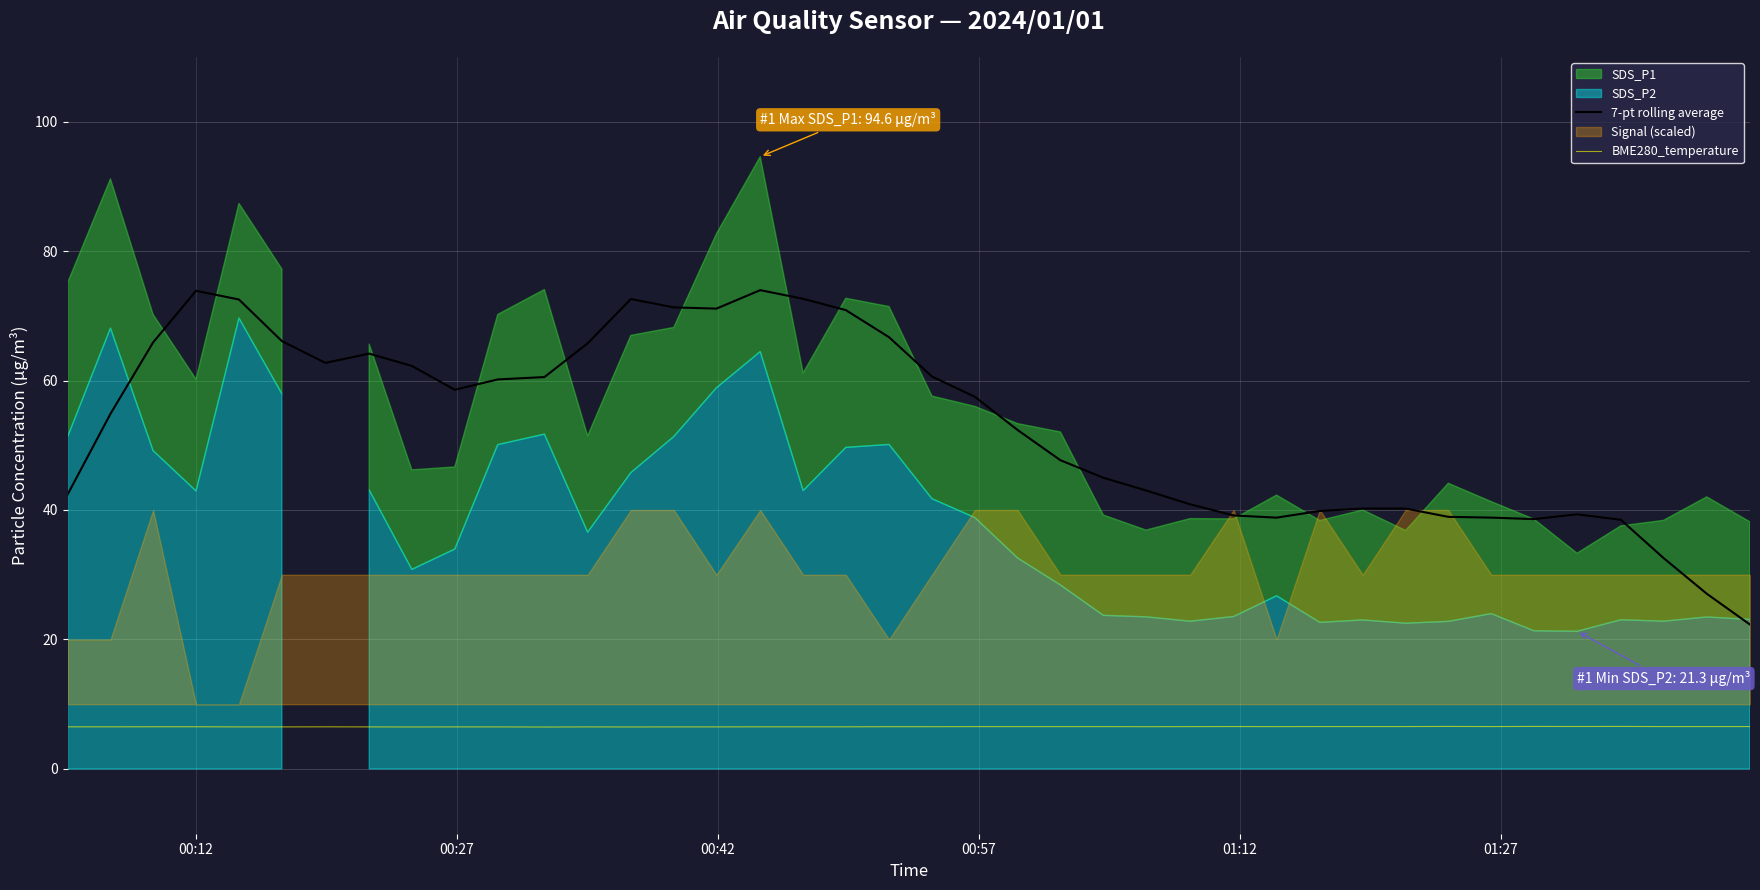

What is the highest value of the BME280_temperature series?

6.6